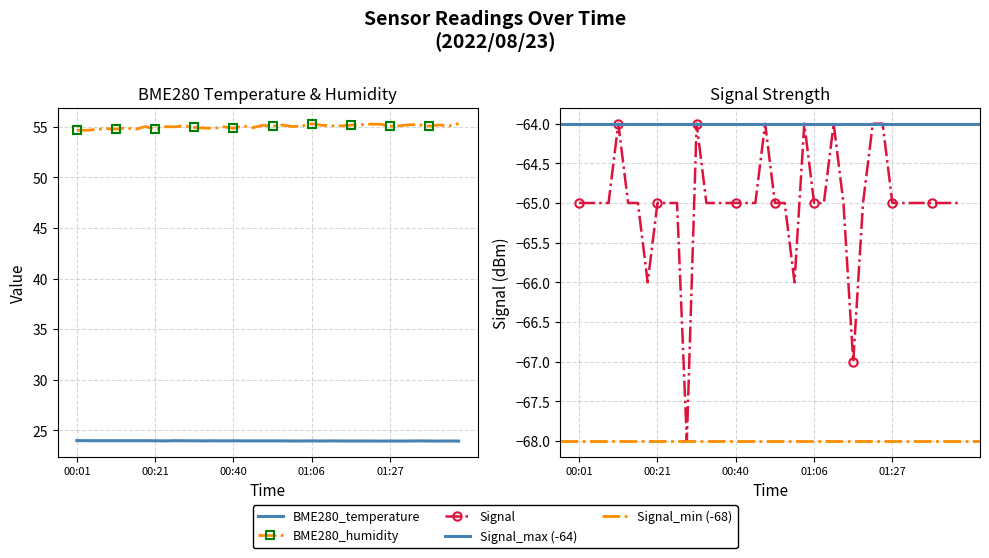

At how many categories does at least one series exceed -65?

40